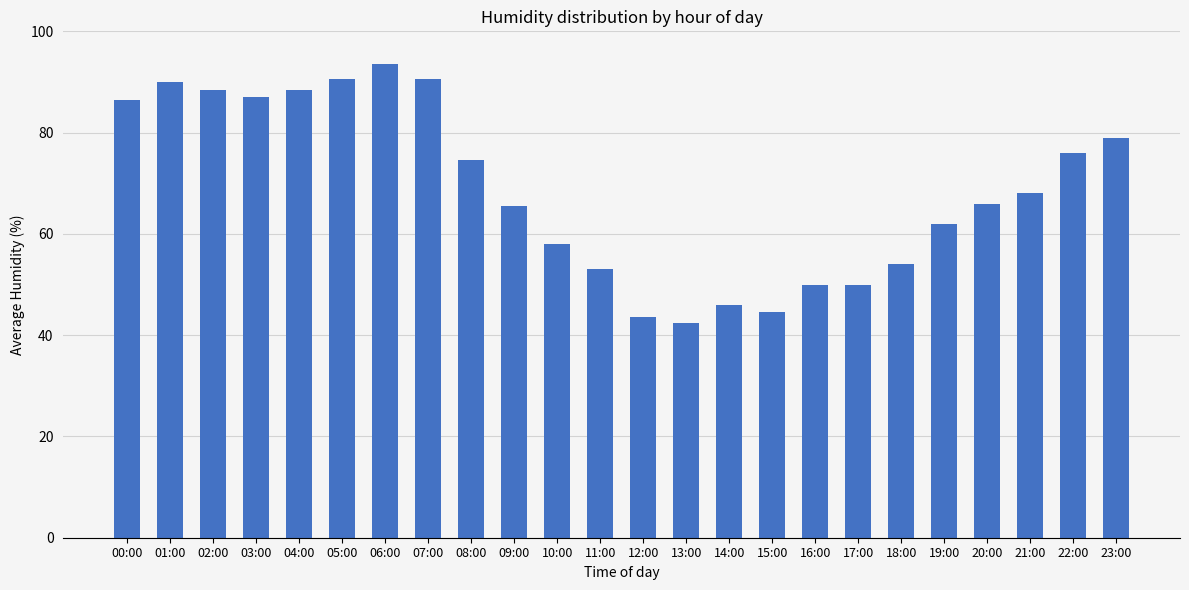

What position from the left is 21:00?

22